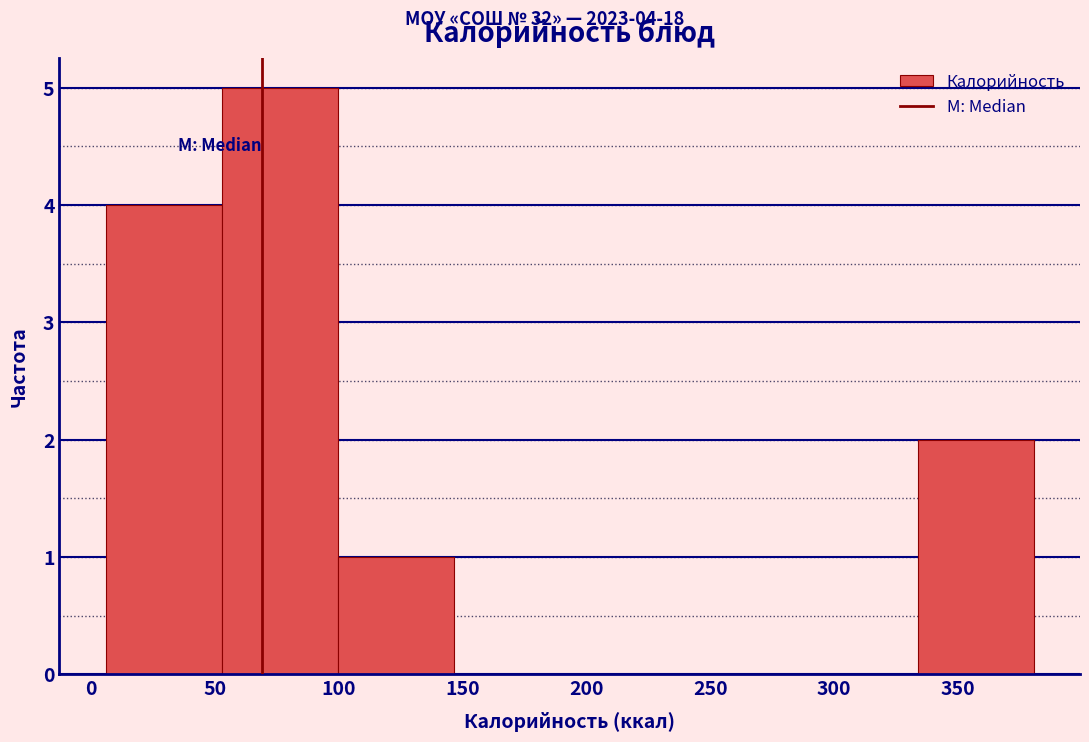

Which range on the x-axis has the tallest bar?

55 to 100